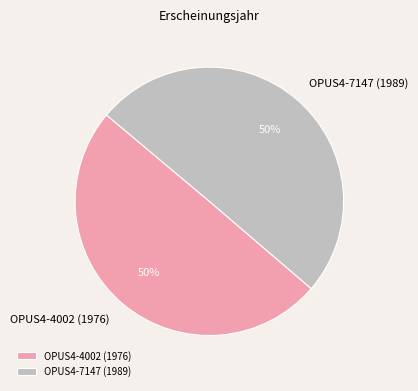

Combined, do OPUS4-4002 (1976) and OPUS4-7147 (1989) account for over 50%?

Yes